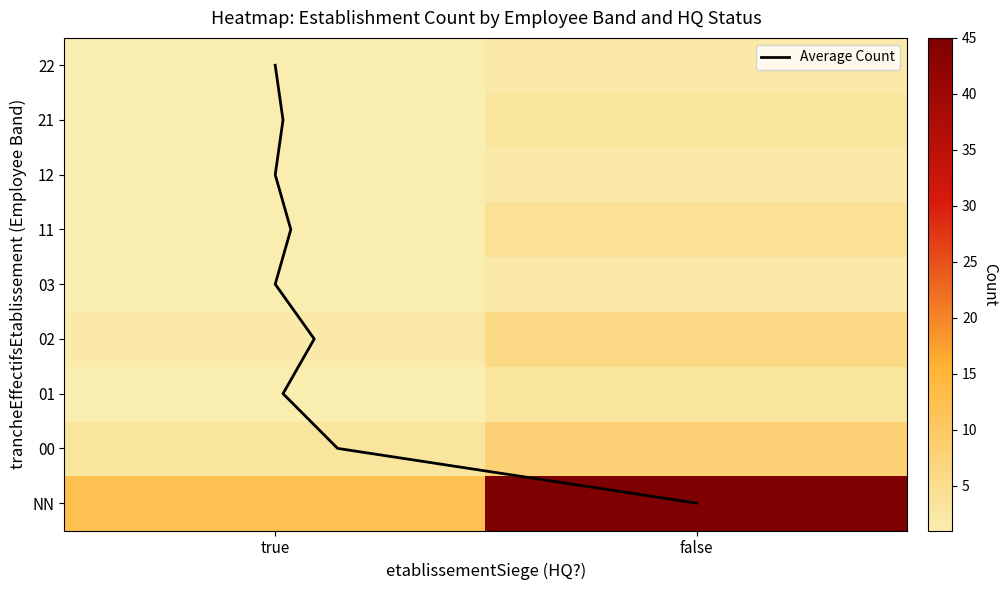

List the labels in order of 00 value, largest first.

false, true